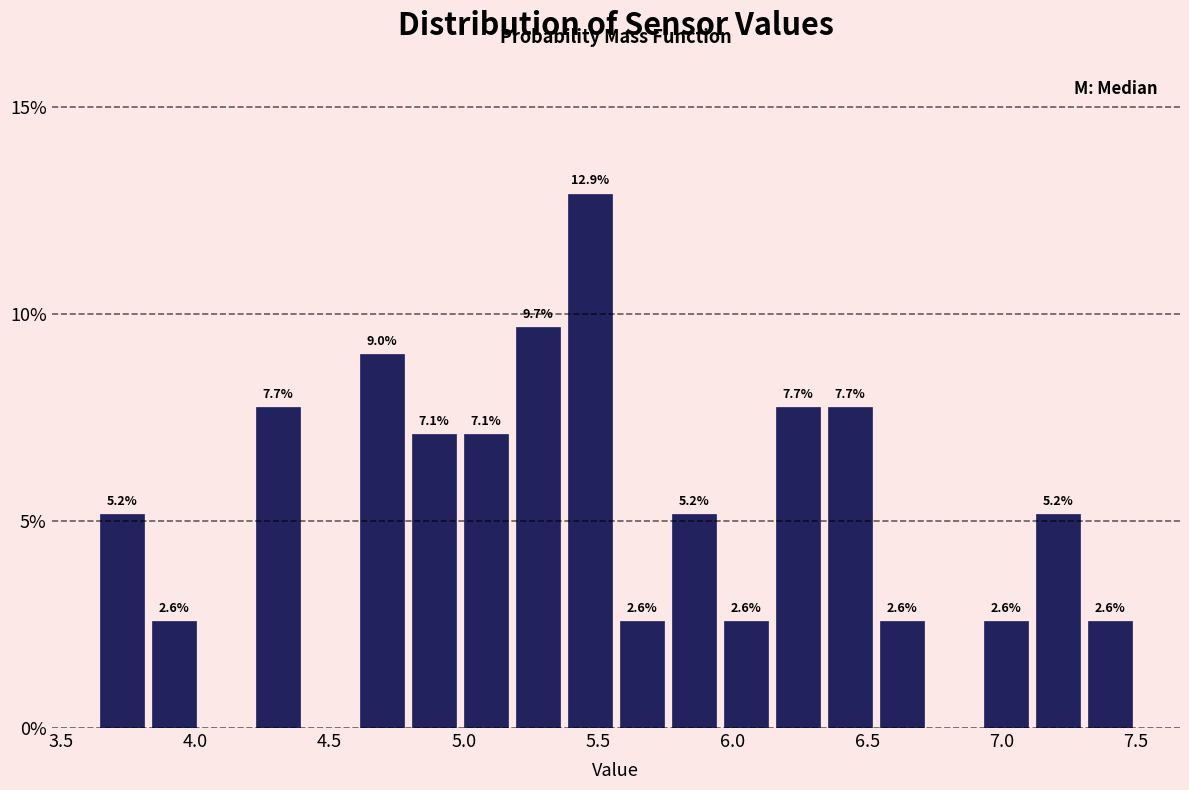

Around what value on the x-axis is the tallest bar? Give the approximate position of its centre, as read against the axis.

5.45